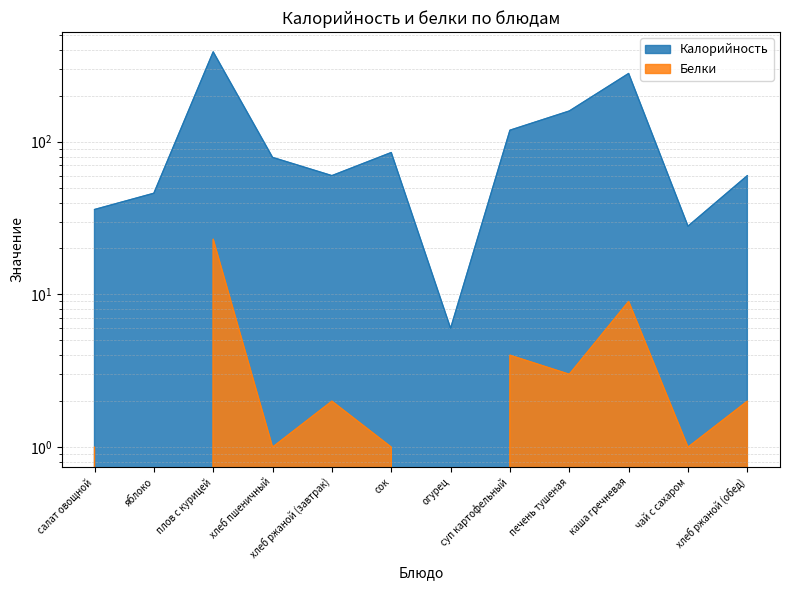

Reading left to right, what are all the values shown in this chart?

Калорийность: салат овощной=36	яблоко=46	плов с курицей=388	хлеб пшеничный=79	хлеб ржаной (завтрак)=60	сок=85	огурец=6	суп картофельный=119	печень тушеная=159	каша гречневая=280	чай с сахаром=28	хлеб ржаной (обед)=60
Белки: салат овощной=1	яблоко=0	плов с курицей=23	хлеб пшеничный=1	хлеб ржаной (завтрак)=2	сок=1	огурец=0	суп картофельный=4	печень тушеная=3	каша гречневая=9	чай с сахаром=1	хлеб ржаной (обед)=2